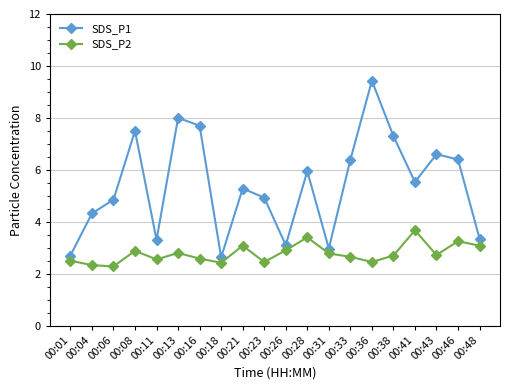

At which category does SDS_P1 reach its first local valley?

00:11